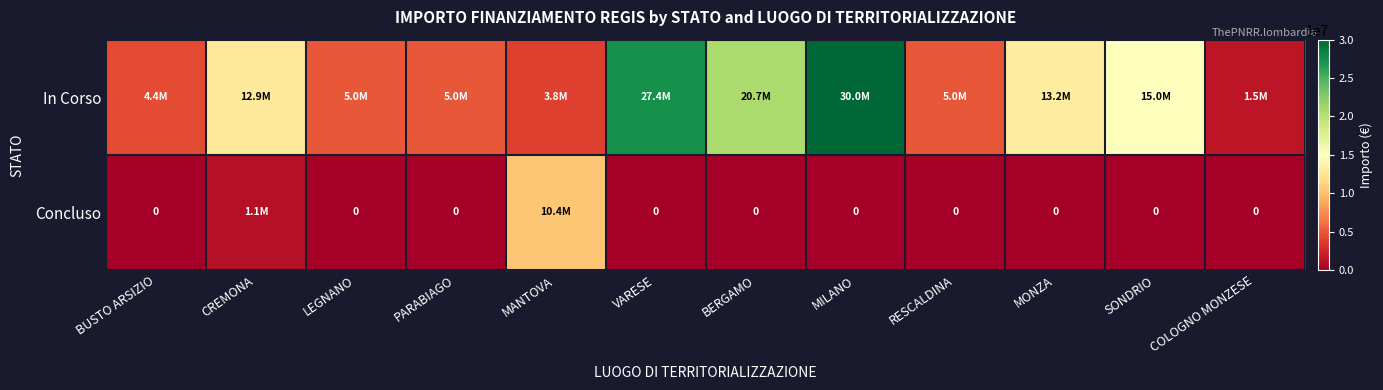

How many distinct data groups are displayed?

2